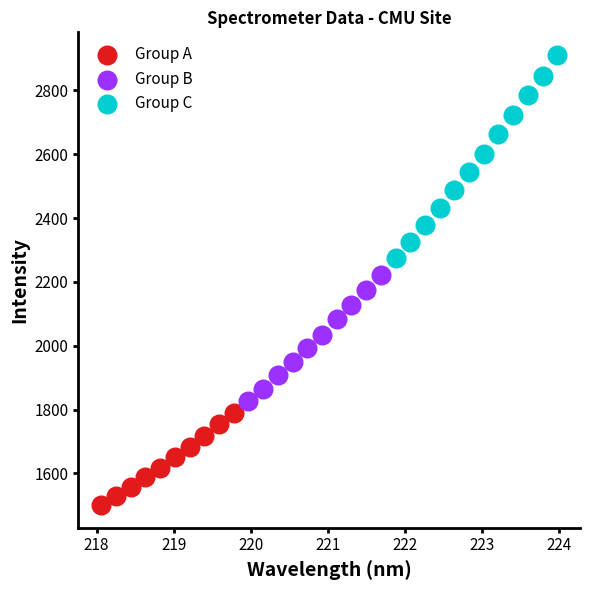

Which series has the widest spread of Y values?

Group C